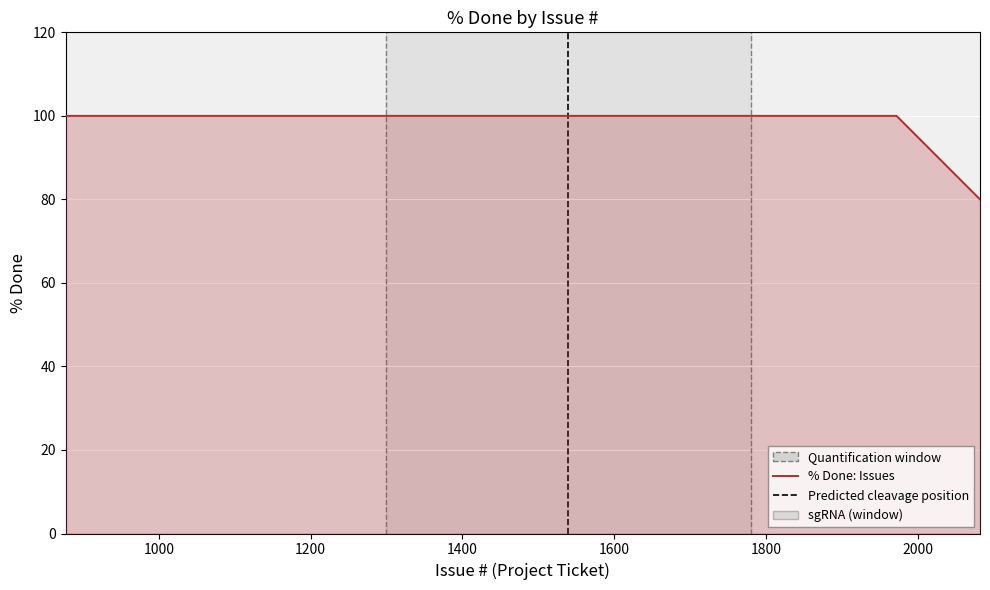

What is the greatest value displayed?

100